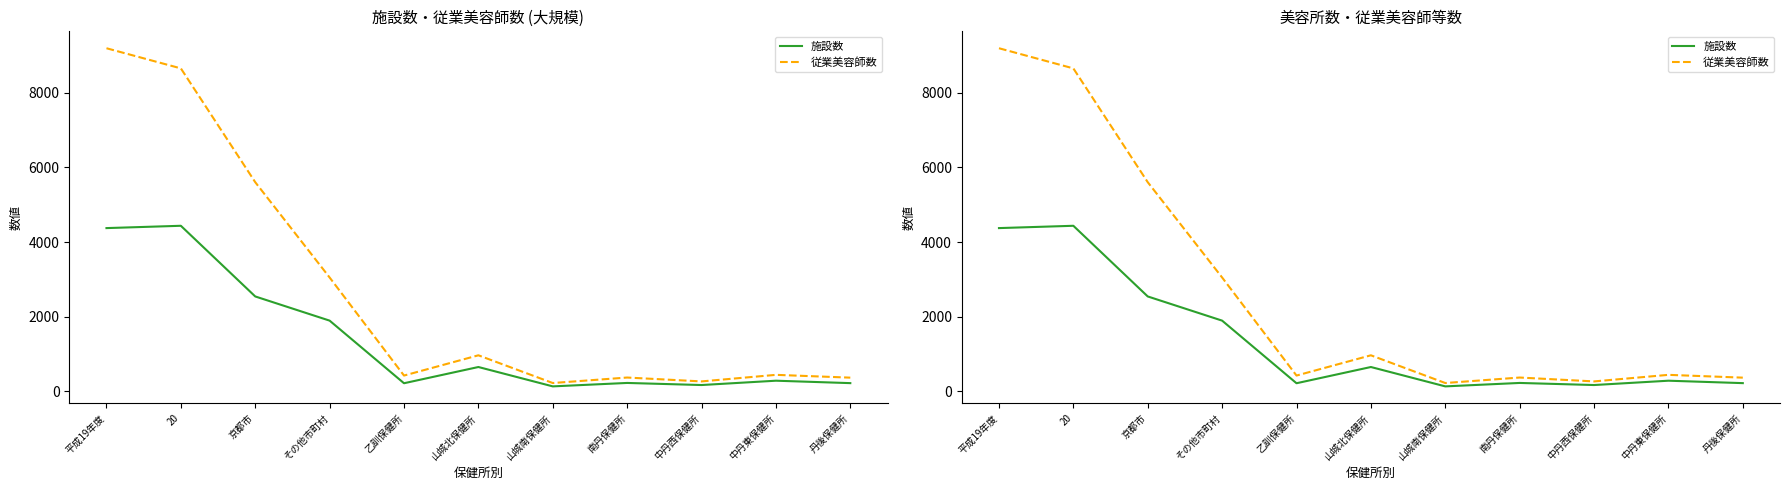

What is the greatest value displayed?

9194